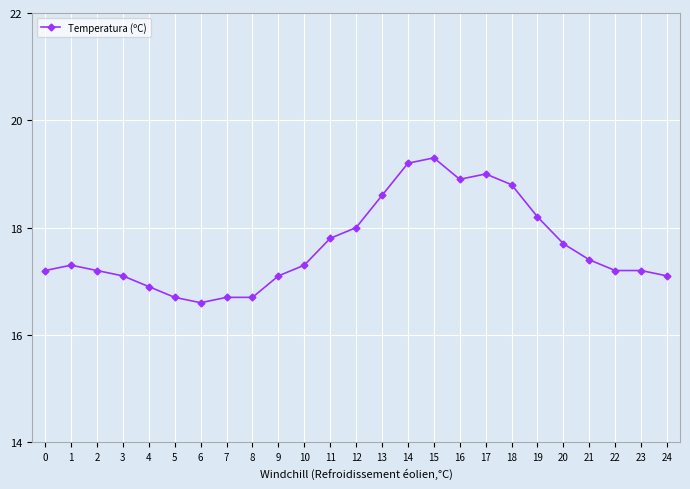

Which category has the highest value across all series?

15